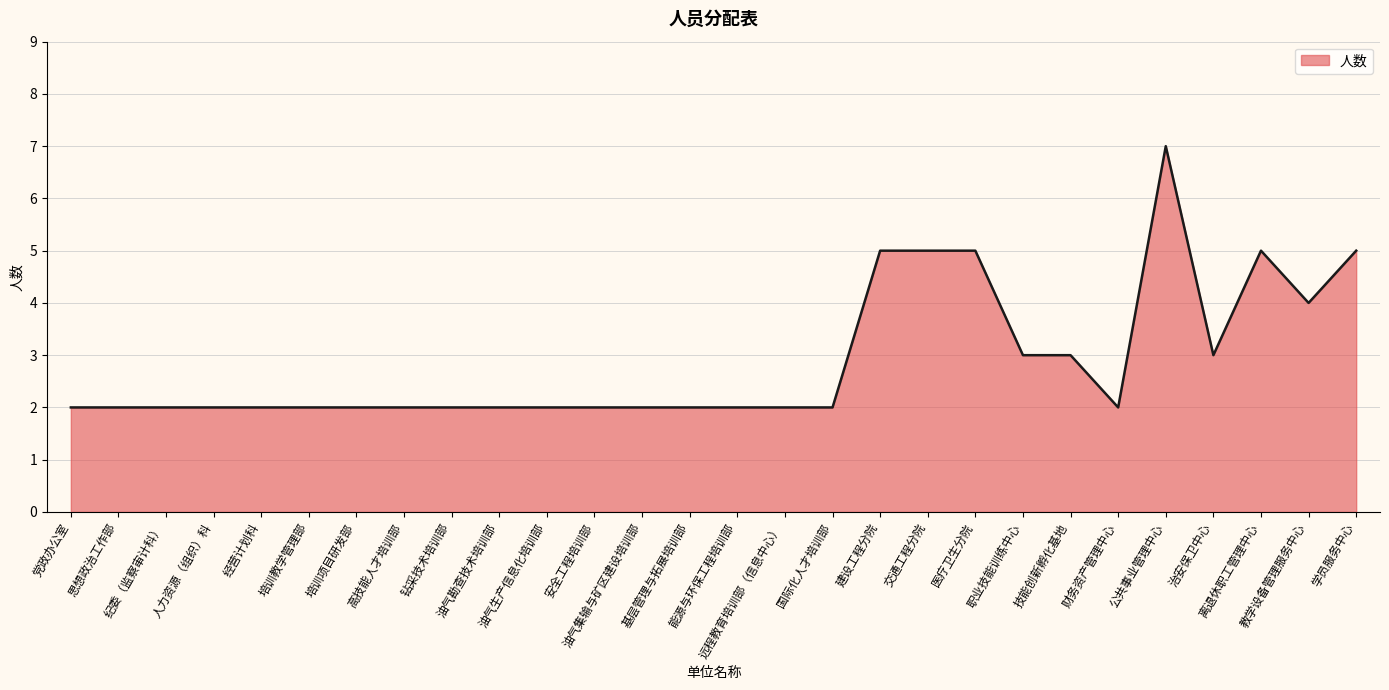

Reading left to right, extract all data points from this chart.

2	2	2	2	2	2	2	2	2	2	2	2	2	2	2	2	2	5	5	5	3	3	2	7	3	5	4	5